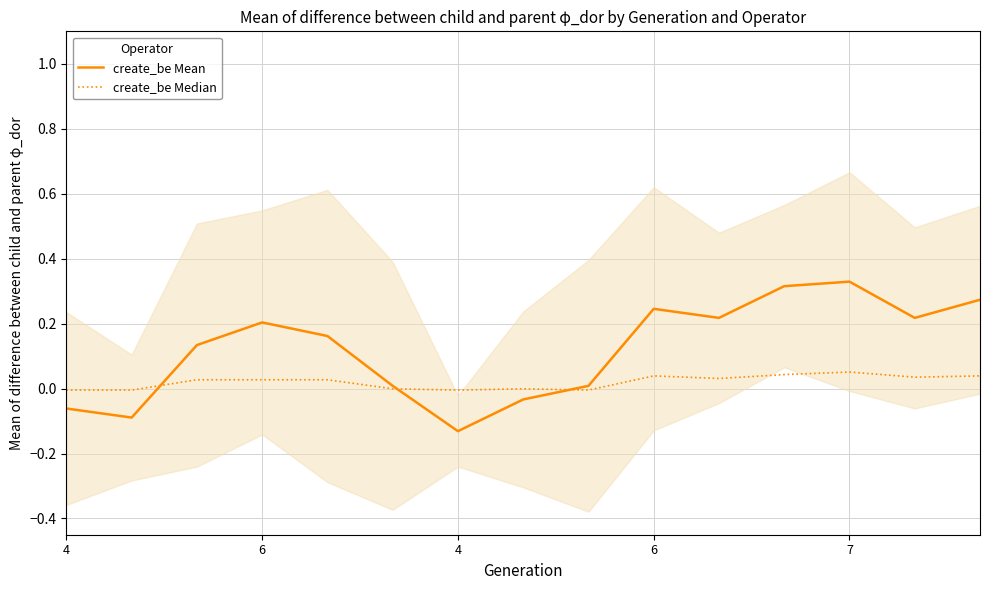

What is the sum of the create_be Median values at 6 and 11?

0.1